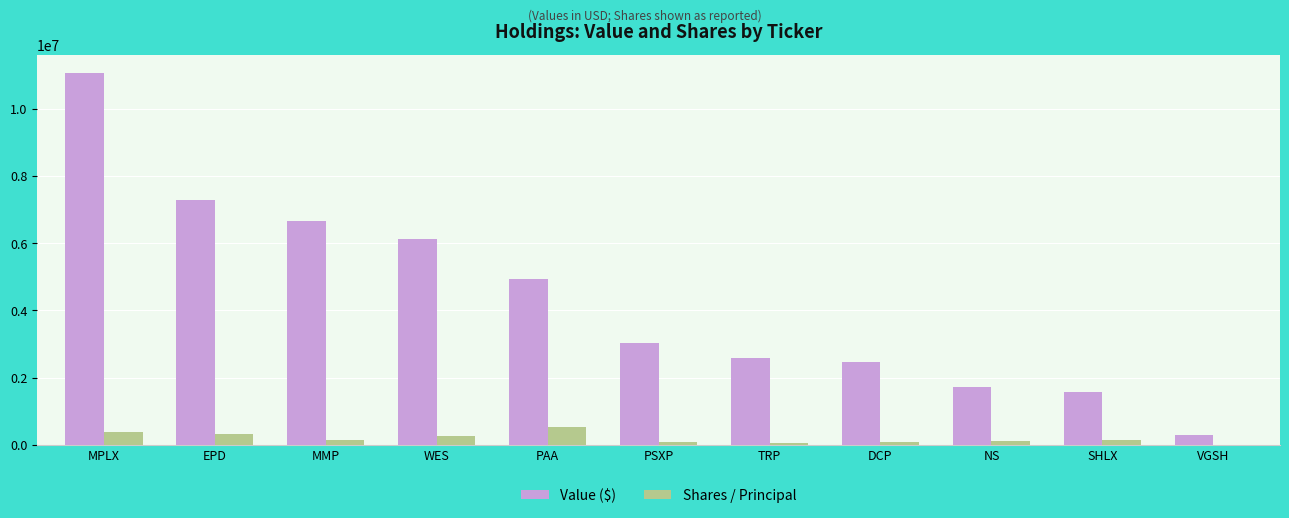

Which series changed the most between EPD and DCP?

Value ($)